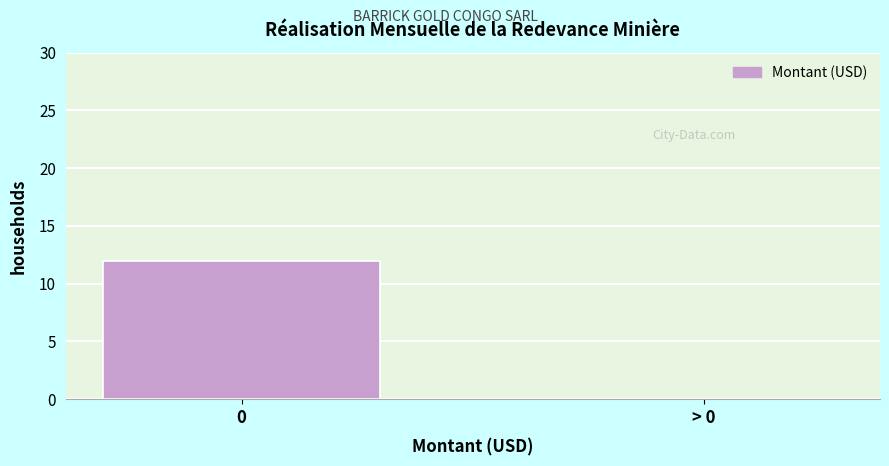

Reading left to right, what are all the values shown in this chart?

0=12	> 0=0